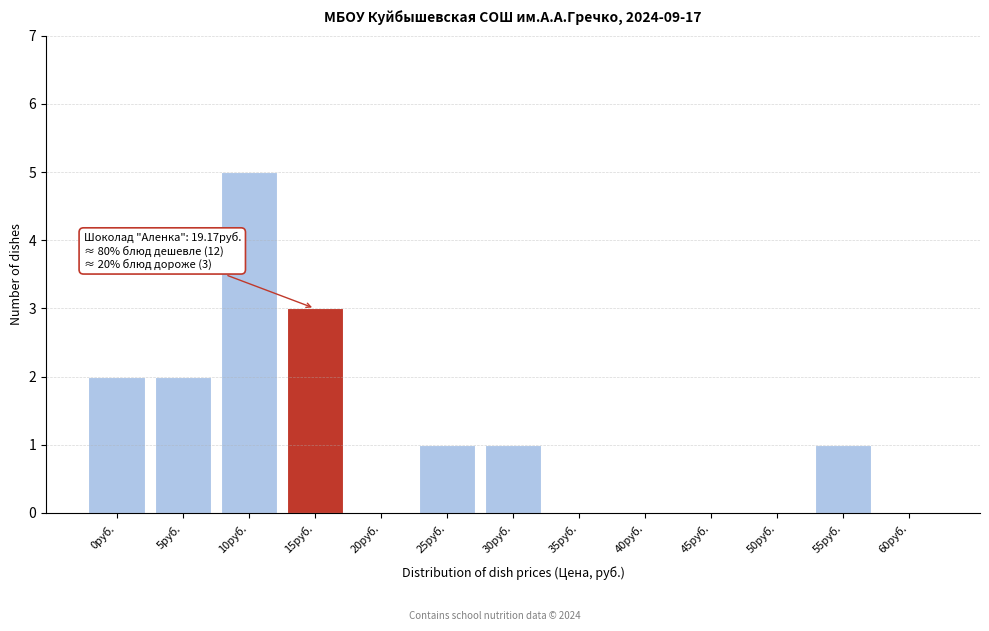

Reading right to left, extract all data points from this chart.

60руб.=0	55руб.=1	50руб.=0	45руб.=0	40руб.=0	35руб.=0	30руб.=1	25руб.=1	20руб.=0	15руб.=3	10руб.=5	5руб.=2	0руб.=2